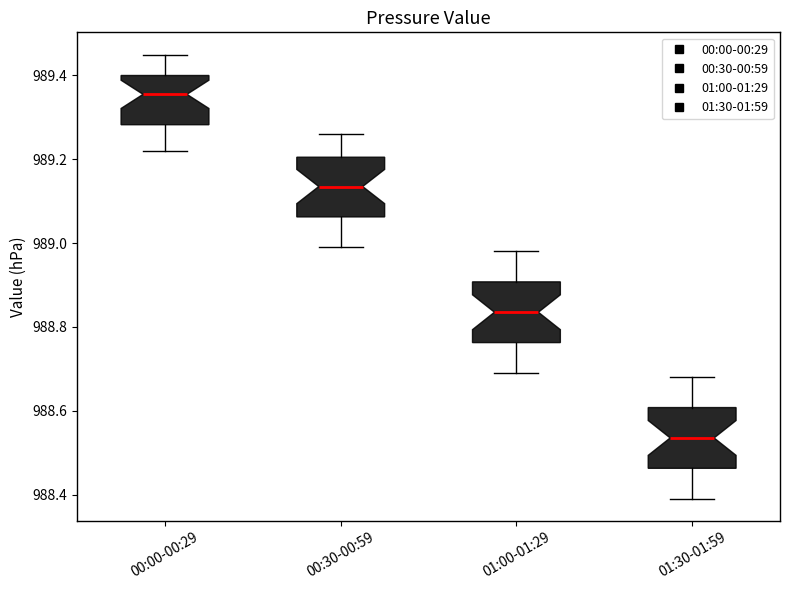

Reading left to right, transcribe this box plot: for each box, give where its median line is, the range the box spans, and where its two whiskers end, as read against the y-axis. The values are not printed on the chart, so give them approximately, as read against the axis.

00:00-00:29: median 989.36, box 989.28 to 989.40, whiskers 989.22 to 989.46
00:30-00:59: median 989.14, box 989.06 to 989.20, whiskers 989.00 to 989.26
01:00-01:29: median 988.84, box 988.76 to 988.90, whiskers 988.70 to 988.98
01:30-01:59: median 988.54, box 988.46 to 988.60, whiskers 988.40 to 988.68